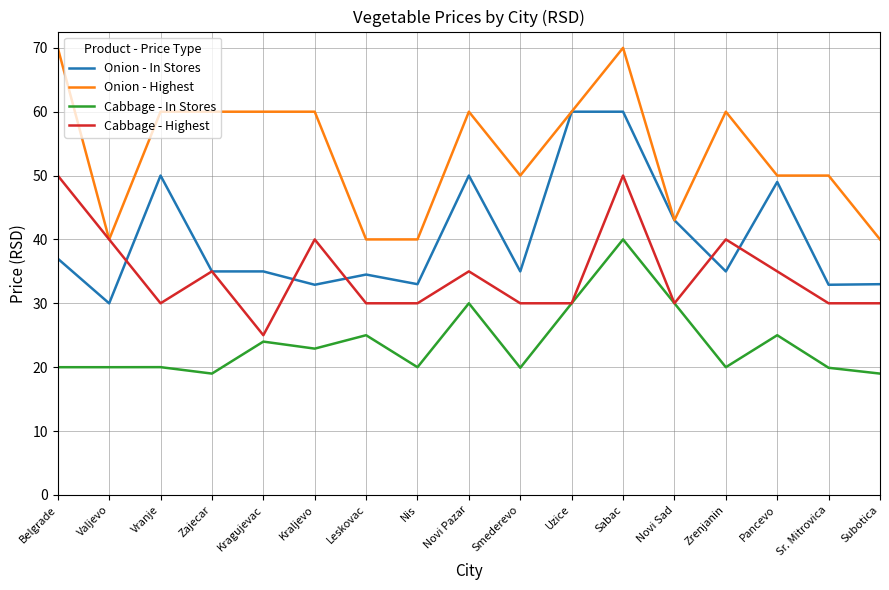

What is the minimum value shown in the chart?

19.0